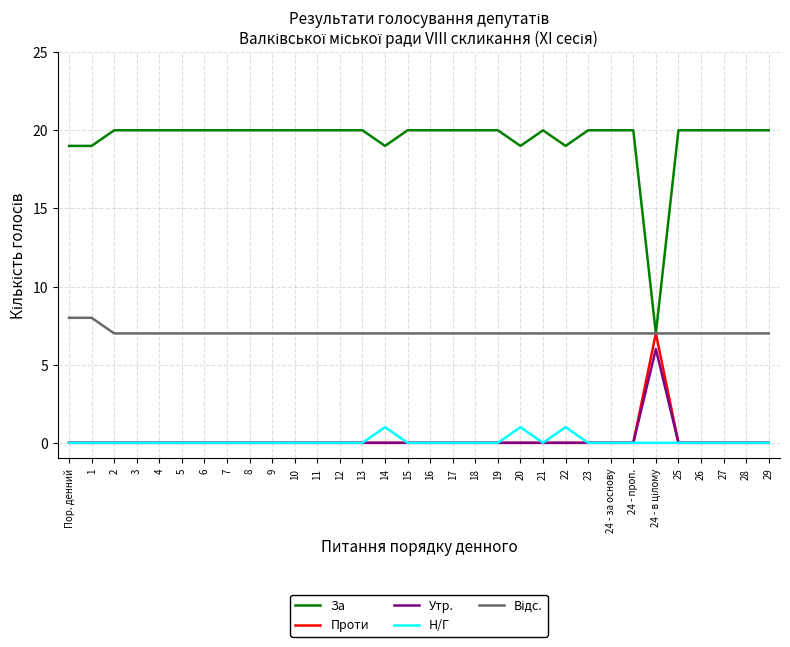

What is the maximum value shown in the chart?

20